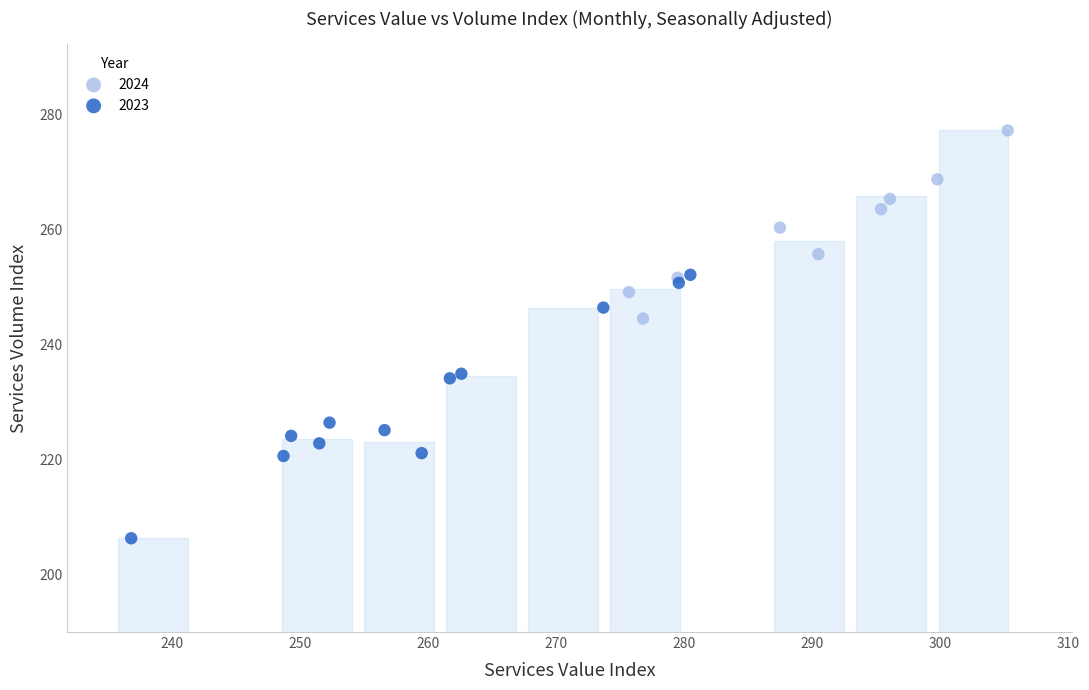

Which series contains the lowest Y value?

2023